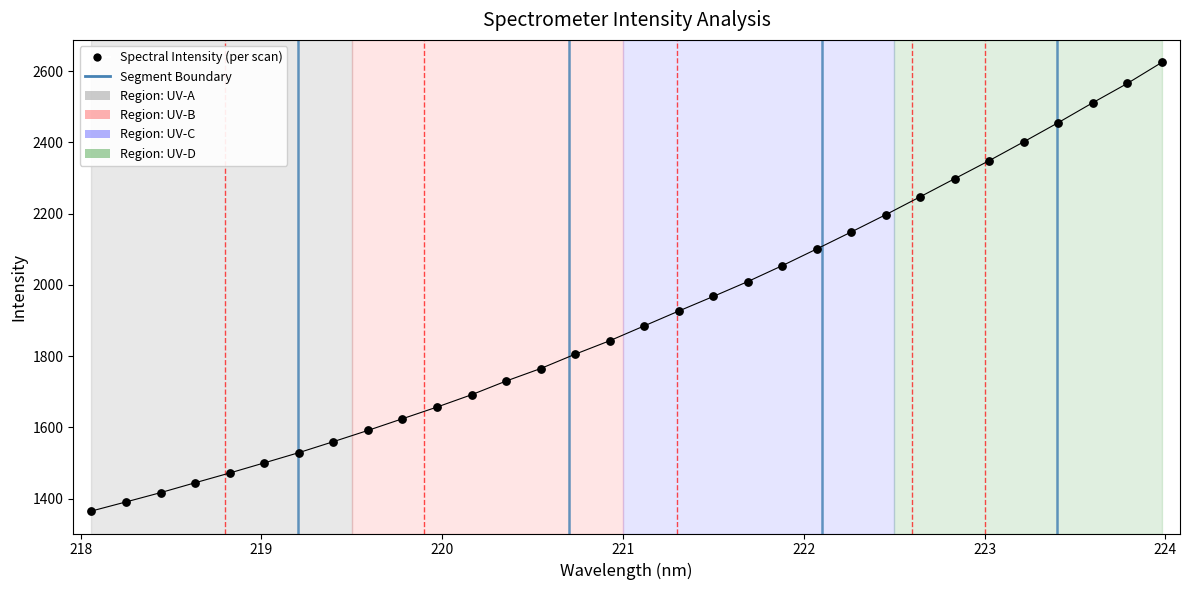

What is the range of X values (max minus min)?

5.9